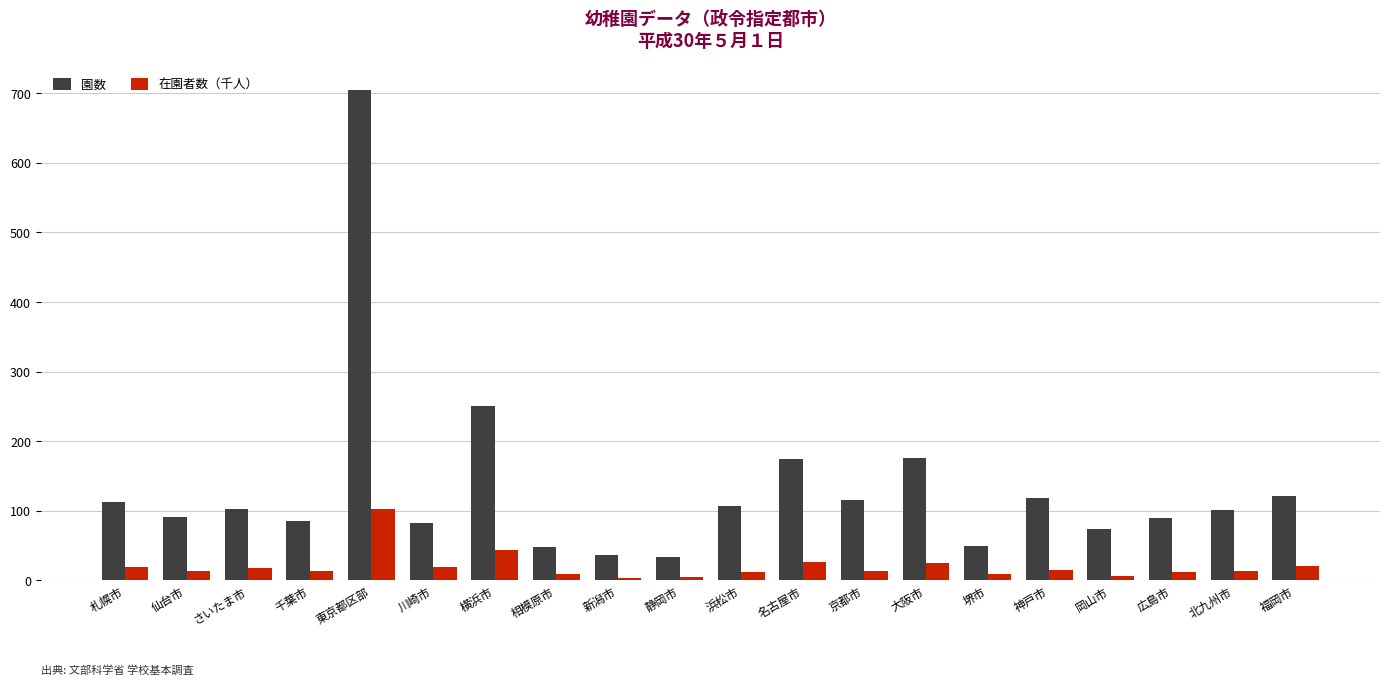

What are all the series names shown in the legend?

園数, 在園者数（千人）